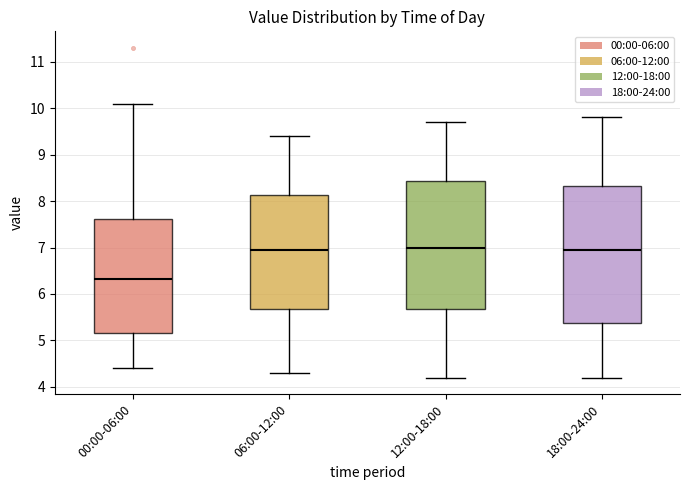

Reading left to right, read every box against the y-axis: the position of its median line, the range the box covers, and the ends of its whiskers. The values are not printed on the chart, so give them approximately, as read against the axis.

00:00-06:00: median 6.3, box 5.2 to 7.6, whiskers 4.4 to 10.1
06:00-12:00: median 7.0, box 5.7 to 8.1, whiskers 4.3 to 9.4
12:00-18:00: median 7.0, box 5.7 to 8.4, whiskers 4.2 to 9.7
18:00-24:00: median 7.0, box 5.4 to 8.3, whiskers 4.2 to 9.8